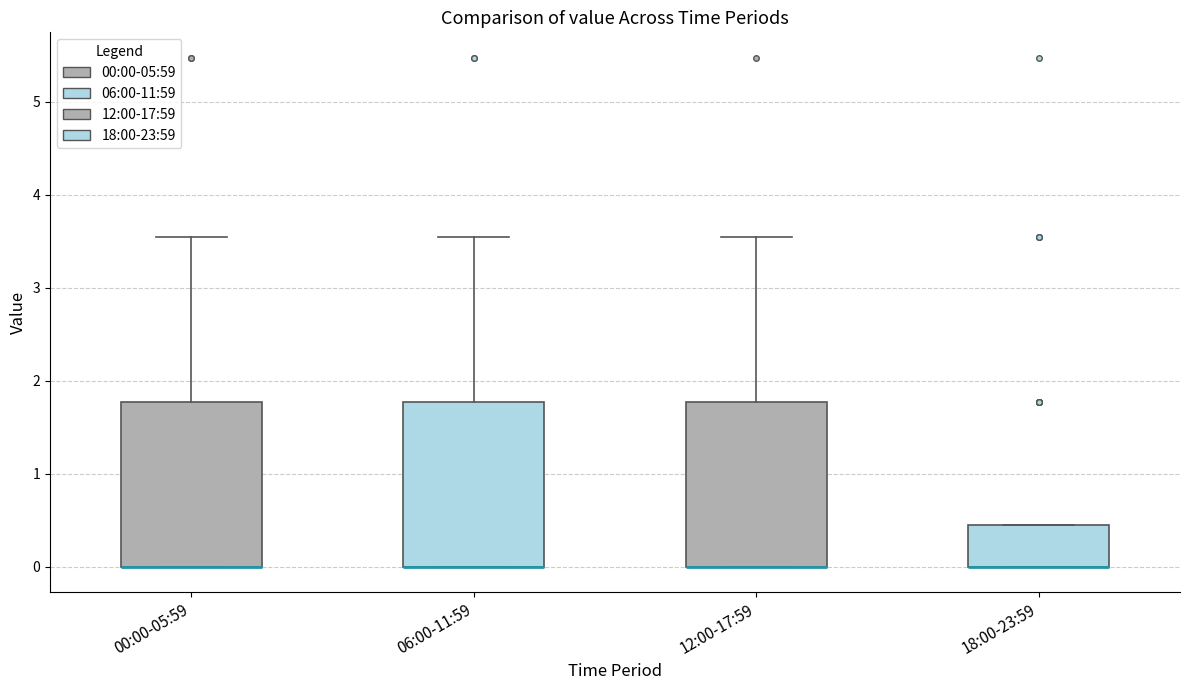

Reading left to right, transcribe this box plot: for each box, give where its median line is, the range the box spans, and where its two whiskers end, as read against the y-axis. The values are not printed on the chart, so give them approximately, as read against the axis.

00:00-05:59: median 0.0 (drawn on the box's lower edge), box 0.0 to 1.8, whiskers 0.0 to 3.5
06:00-11:59: median 0.0 (drawn on the box's lower edge), box 0.0 to 1.8, whiskers 0.0 to 3.5
12:00-17:59: median 0.0 (drawn on the box's lower edge), box 0.0 to 1.8, whiskers 0.0 to 3.5
18:00-23:59: median 0.0 (drawn on the box's lower edge), box 0.0 to 0.4, whiskers 0.0 to 0.4